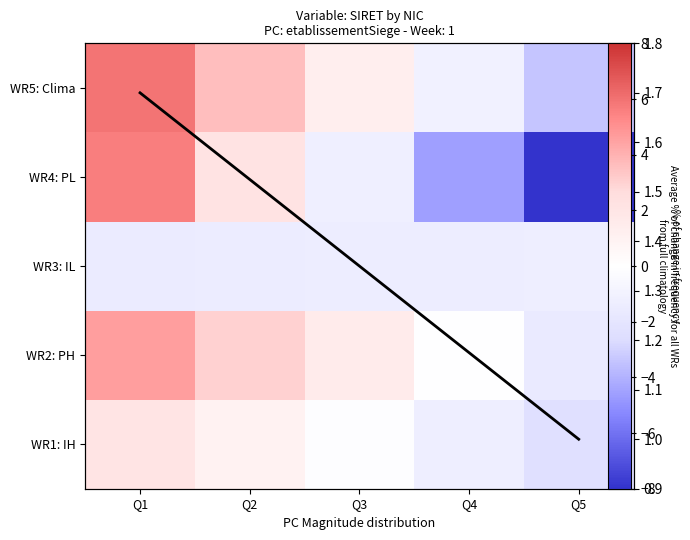

Which label corresponds to the largest value in the chart?

Q1